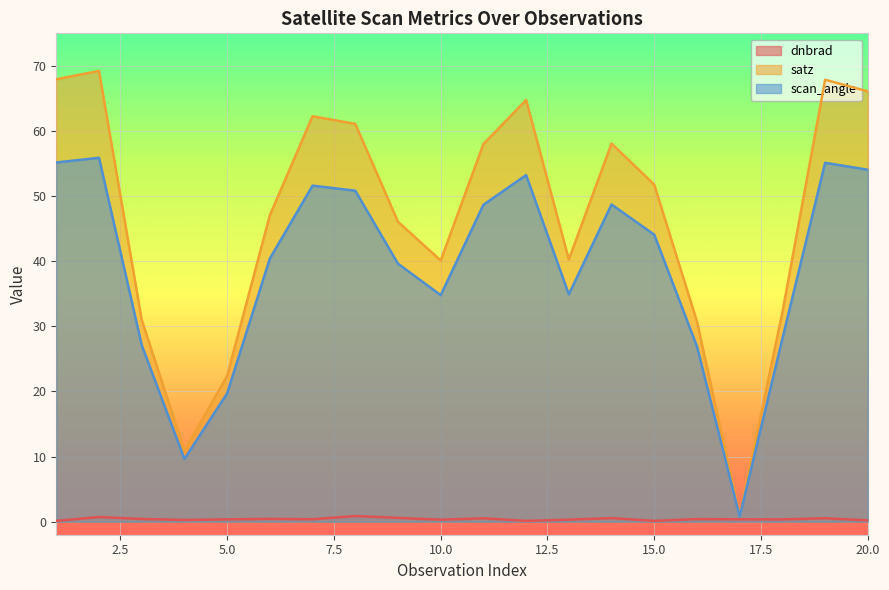

Is the value of dnbrad at 14 greater than the value of scan_angle at 4?

No